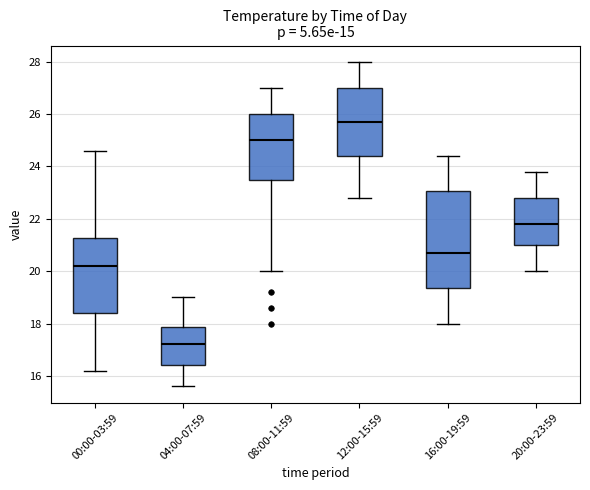

Where is the lower edge of the box for 04:00-07:59 on the y-axis? The values are not printed on the chart, so give them approximately, as read against the axis.

16.4